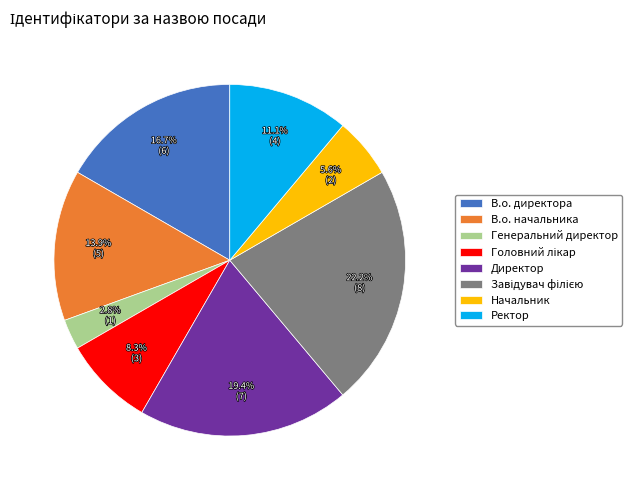

To the nearest percent, what is the difference between the largest and smallest slice percentages?

19%